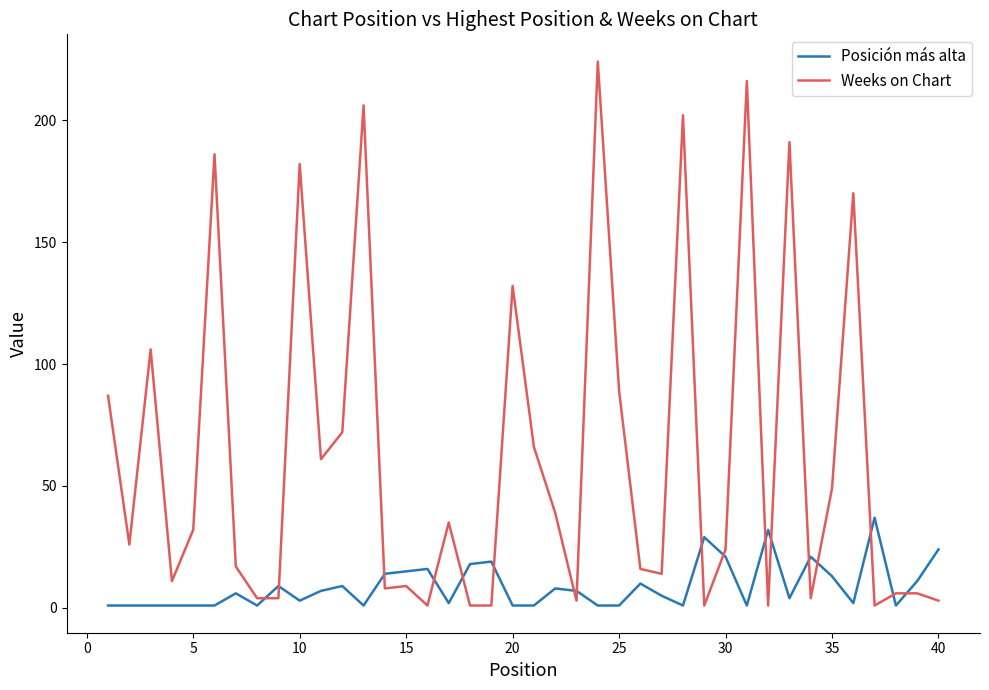

Which series has the largest range (max minus min)?

Weeks on Chart